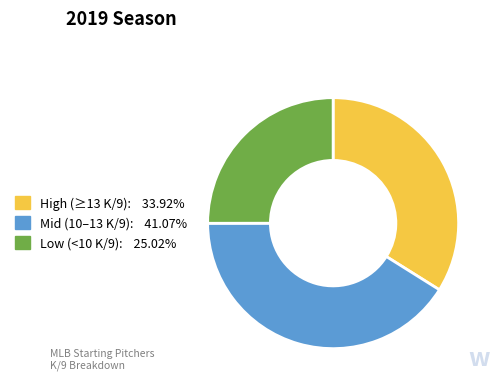

Is there any slice that represents more than half of the pie?

No